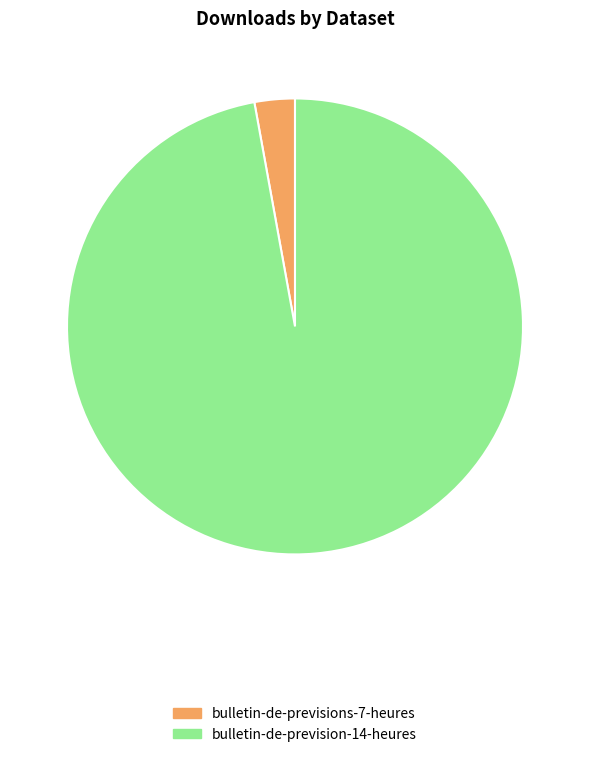

Is there a majority slice in this chart?

Yes